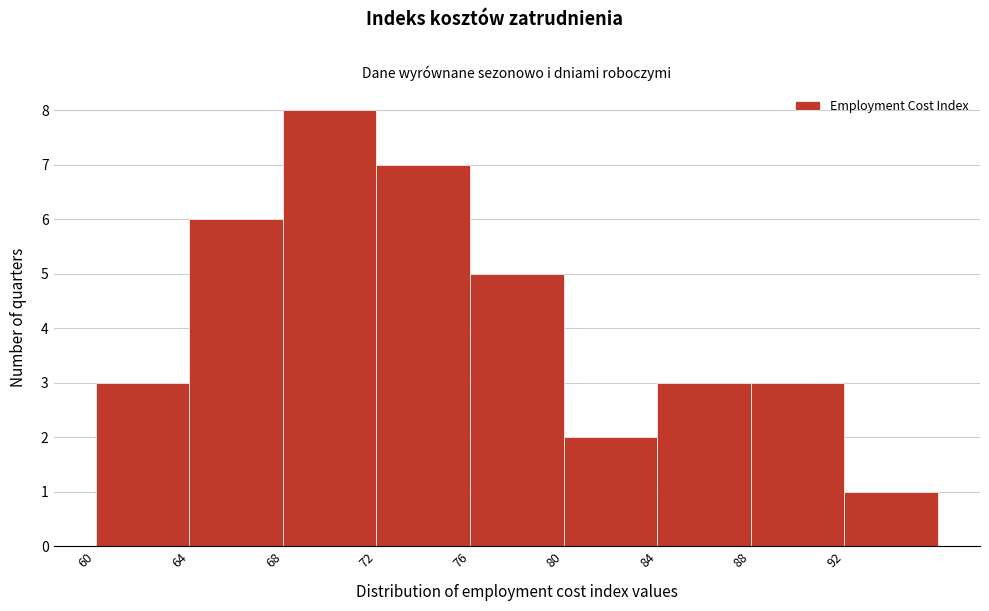

Reading left to right, list every bar in this chart as the range it spans on the x-axis followed by its height. The values are not printed on the chart, so give them approximately, as read against the axis.

60 to 64: 3
64 to 68: 6
68 to 72: 8
72 to 76: 7
76 to 80: 5
80 to 84: 2
84 to 88: 3
88 to 92: 3
92 to 96: 1